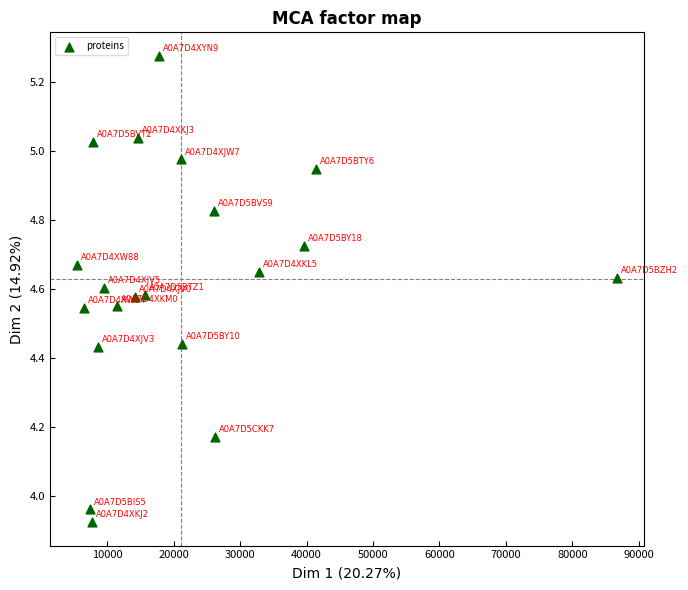

What is the range of Y values (max minus min)?

1.4